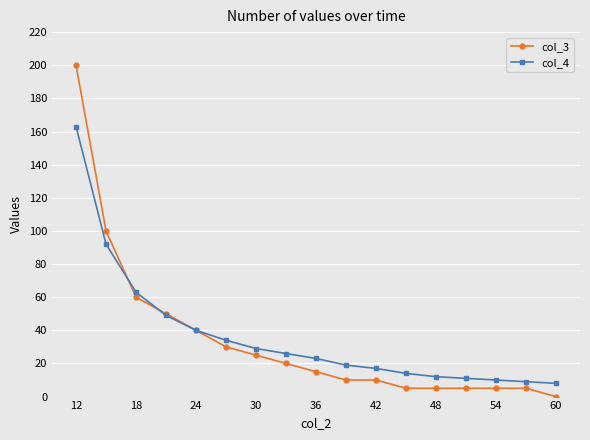

What is the greatest value displayed?

200